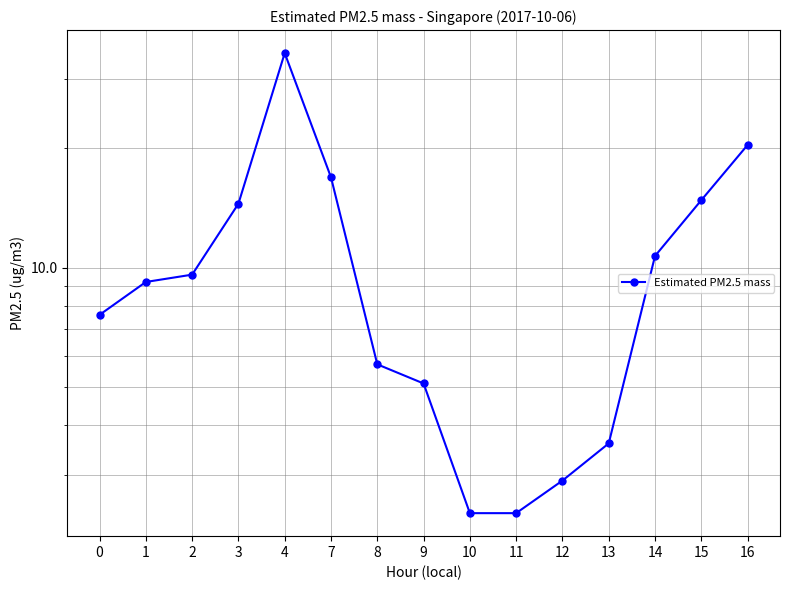

The value at 11 is 2.4. True or false?

True